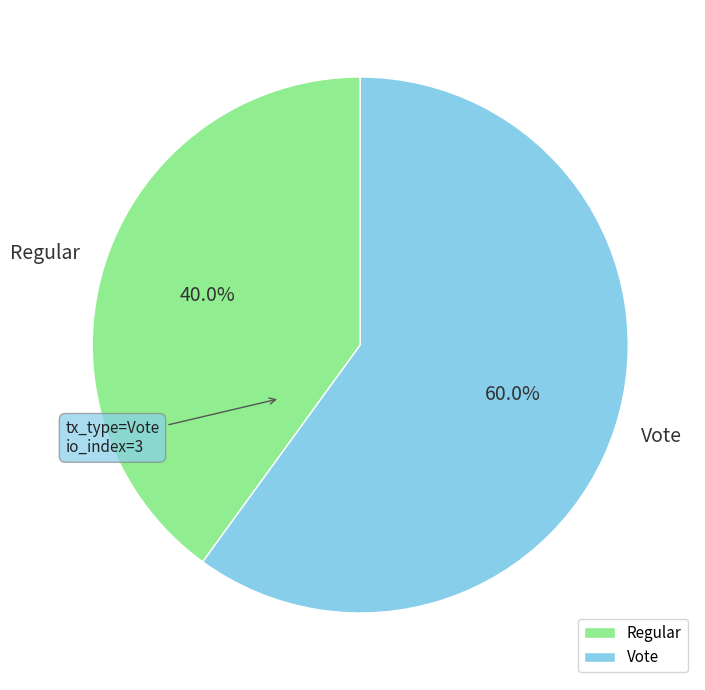

Which slice represents more than half of the pie?

Vote